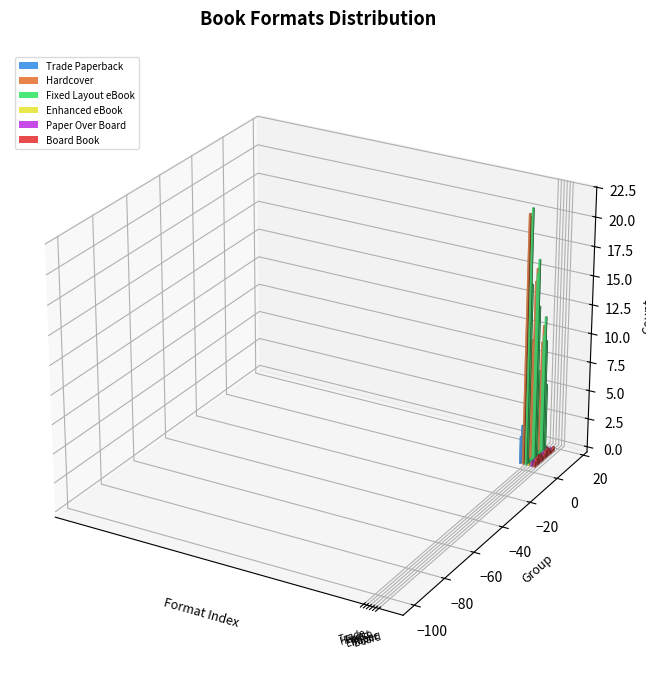

What position from the right is When the Sky Glows?

18